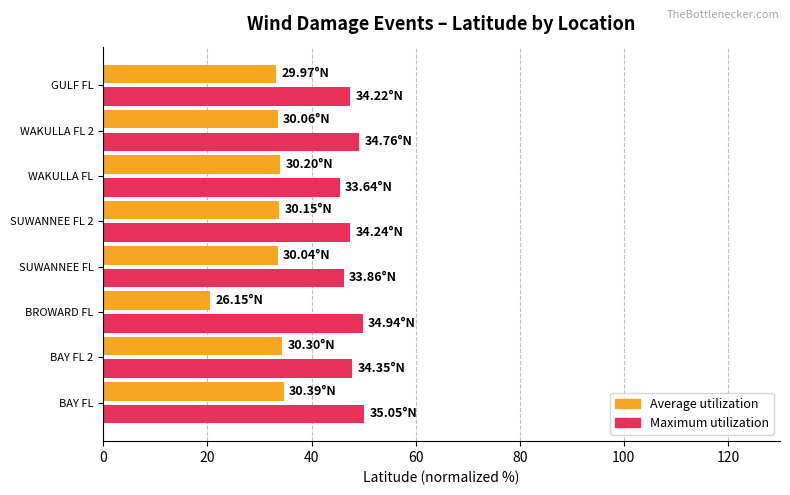

Count the number of data series in this chart.

2